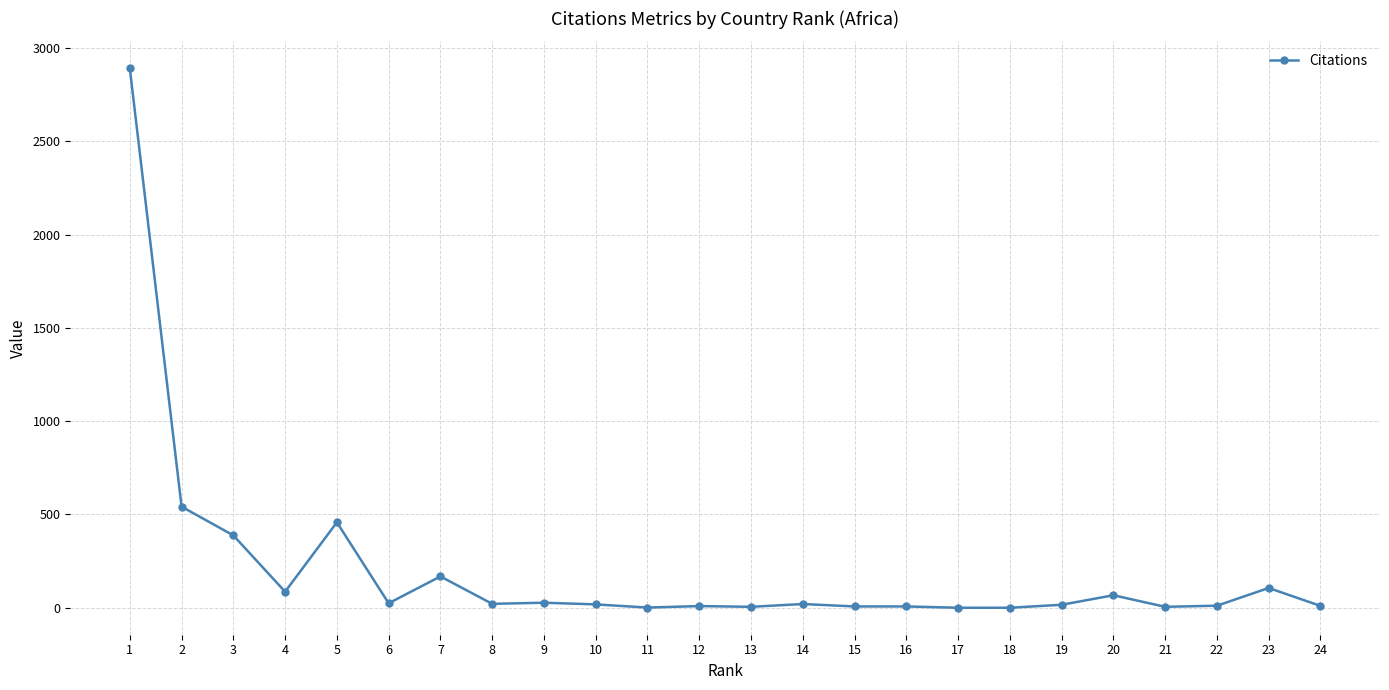

Which has a higher value, 2 or 9?

2